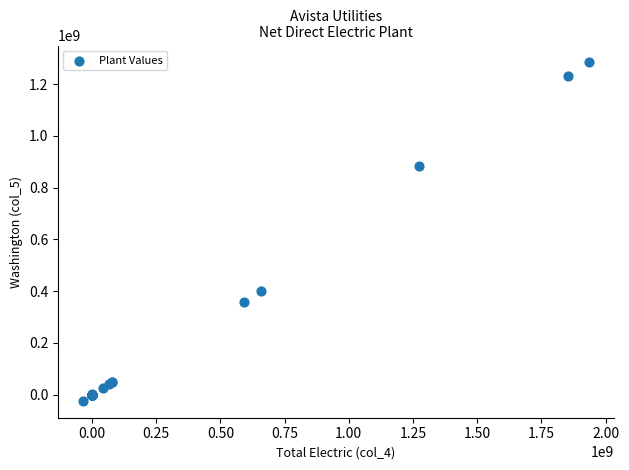

What Y value in the scatter plot is closest to 629765057?

399659513